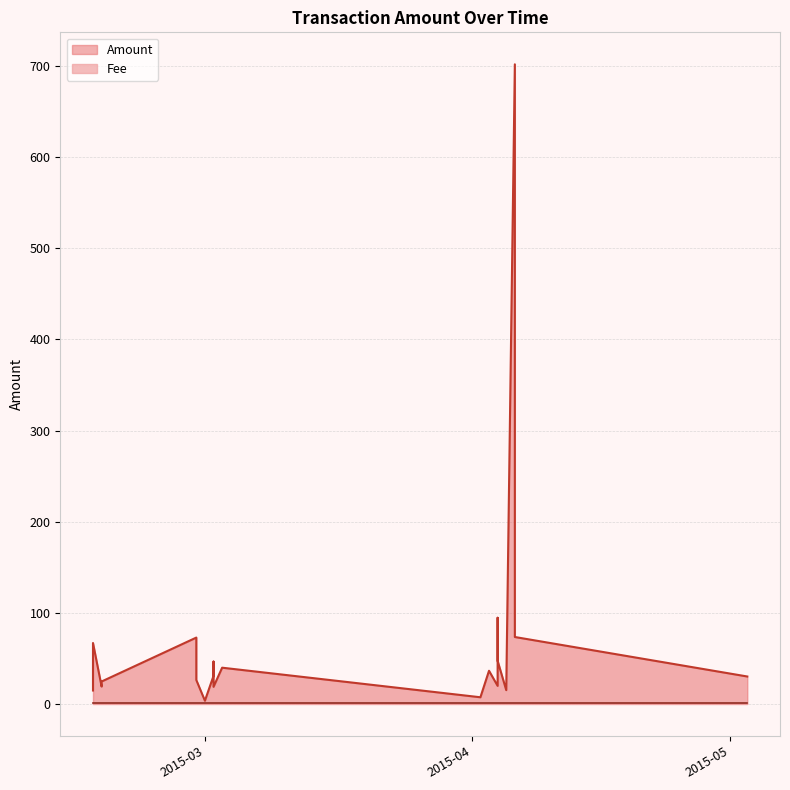

What is the average value of the Amount series?

69.4